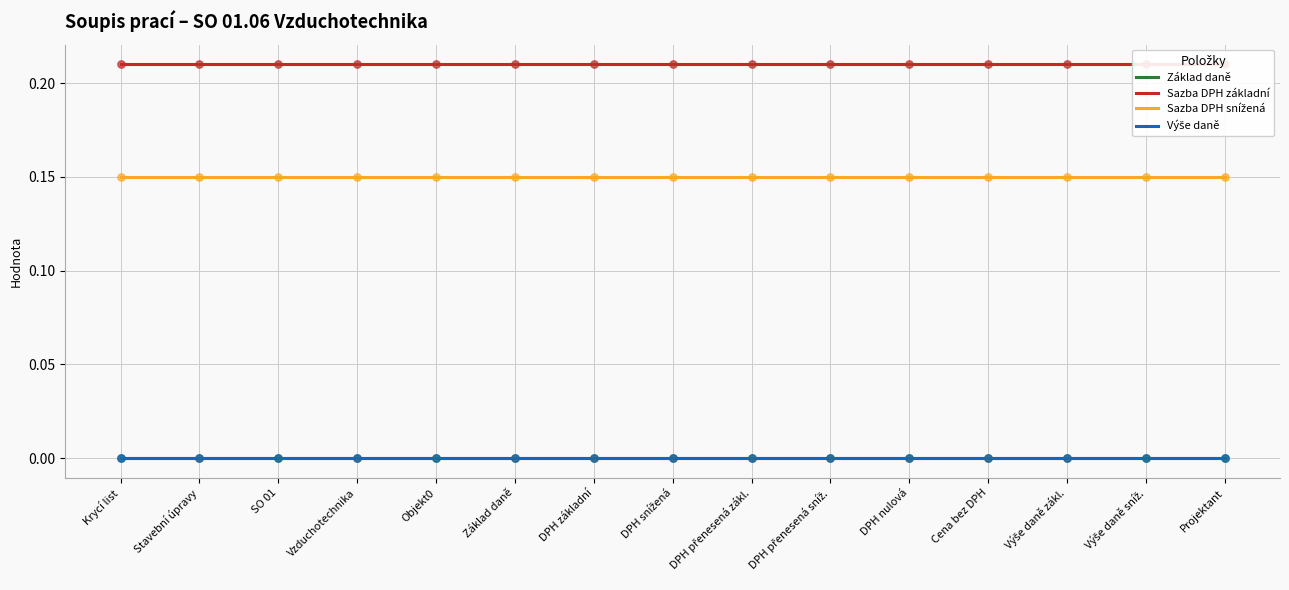

What is the total value across all series at DPH nulová?

0.4